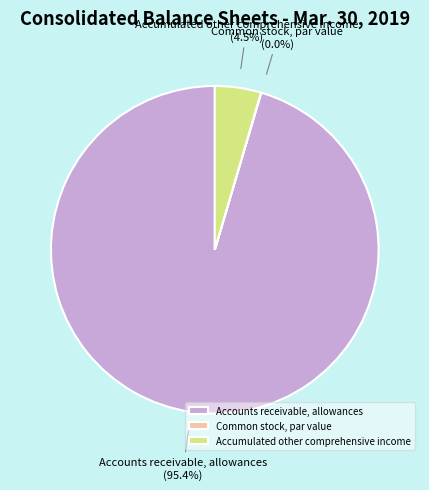

Which category has the biggest portion of the pie?

Accounts receivable, allowances